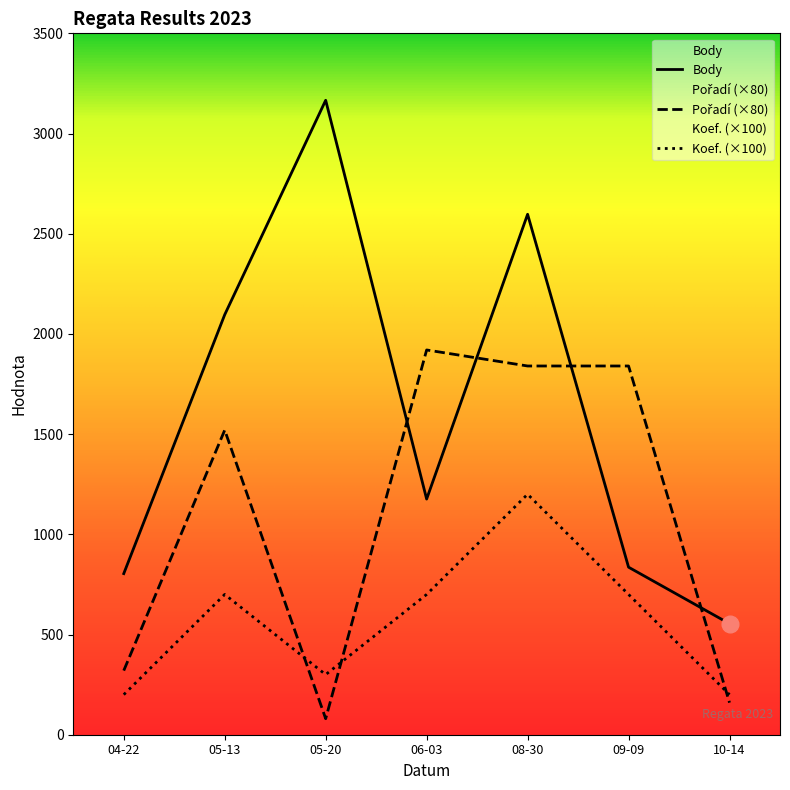

True or false: Koef. and Body intersect in this chart.

False